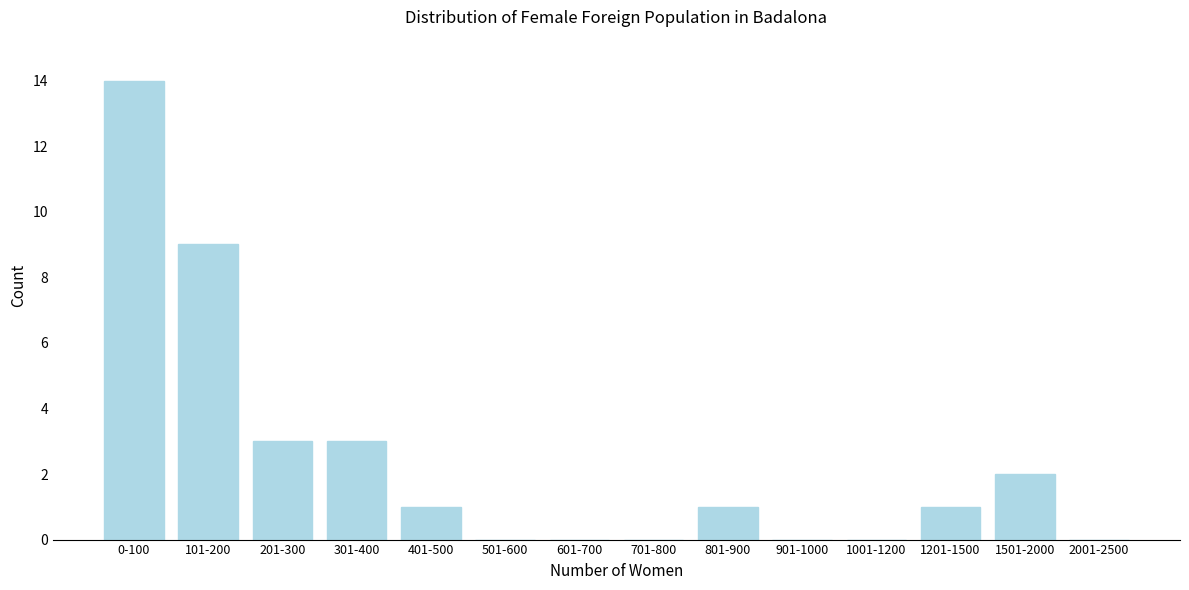

Reading left to right, what are all the values shown in this chart?

0-100=14	101-200=9	201-300=3	301-400=3	401-500=1	501-600=0	601-700=0	701-800=0	801-900=1	901-1000=0	1001-1200=0	1201-1500=1	1501-2000=2	2001-2500=0